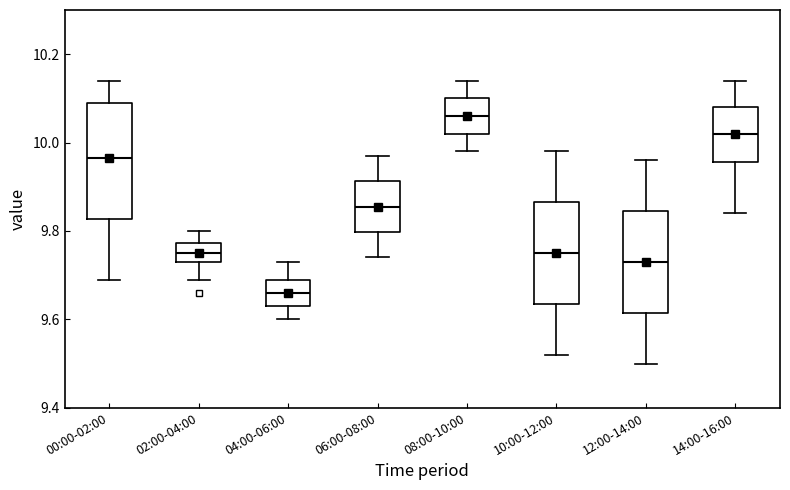

Reading left to right, read every box against the y-axis: the position of its median line, the range the box covers, and the ends of its whiskers. The values are not printed on the chart, so give them approximately, as read against the axis.

00:00-02:00: median 9.96, box 9.82 to 10.10, whiskers 9.70 to 10.14
02:00-04:00: median 9.76, box 9.74 to 9.78, whiskers 9.70 to 9.80
04:00-06:00: median 9.66, box 9.64 to 9.70, whiskers 9.60 to 9.74
06:00-08:00: median 9.86, box 9.80 to 9.92, whiskers 9.74 to 9.98
08:00-10:00: median 10.06, box 10.02 to 10.10, whiskers 9.98 to 10.14
10:00-12:00: median 9.76, box 9.64 to 9.86, whiskers 9.52 to 9.98
12:00-14:00: median 9.74, box 9.62 to 9.84, whiskers 9.50 to 9.96
14:00-16:00: median 10.02, box 9.96 to 10.08, whiskers 9.84 to 10.14